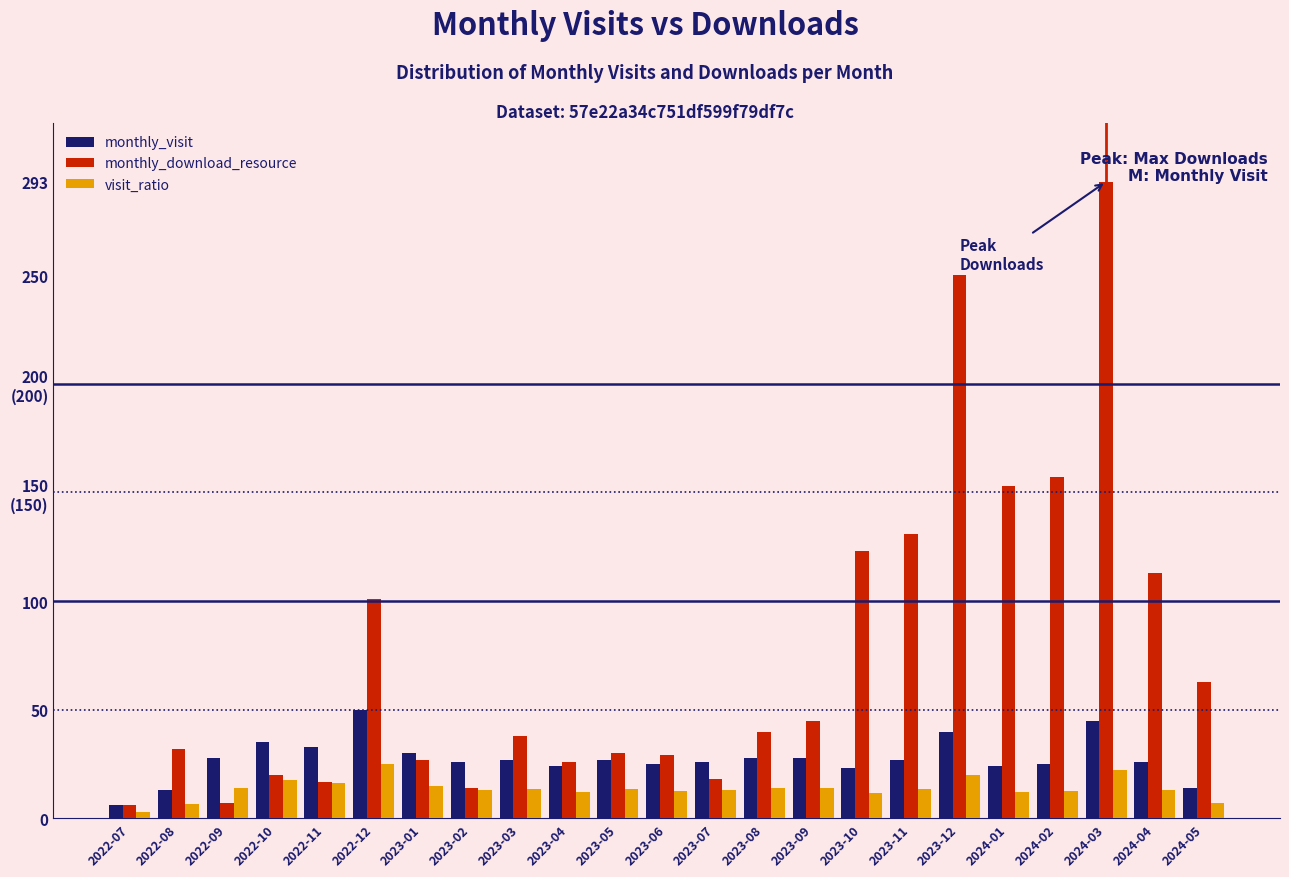

What are all the series names shown in the legend?

monthly_visit, monthly_download_resource, visit_ratio